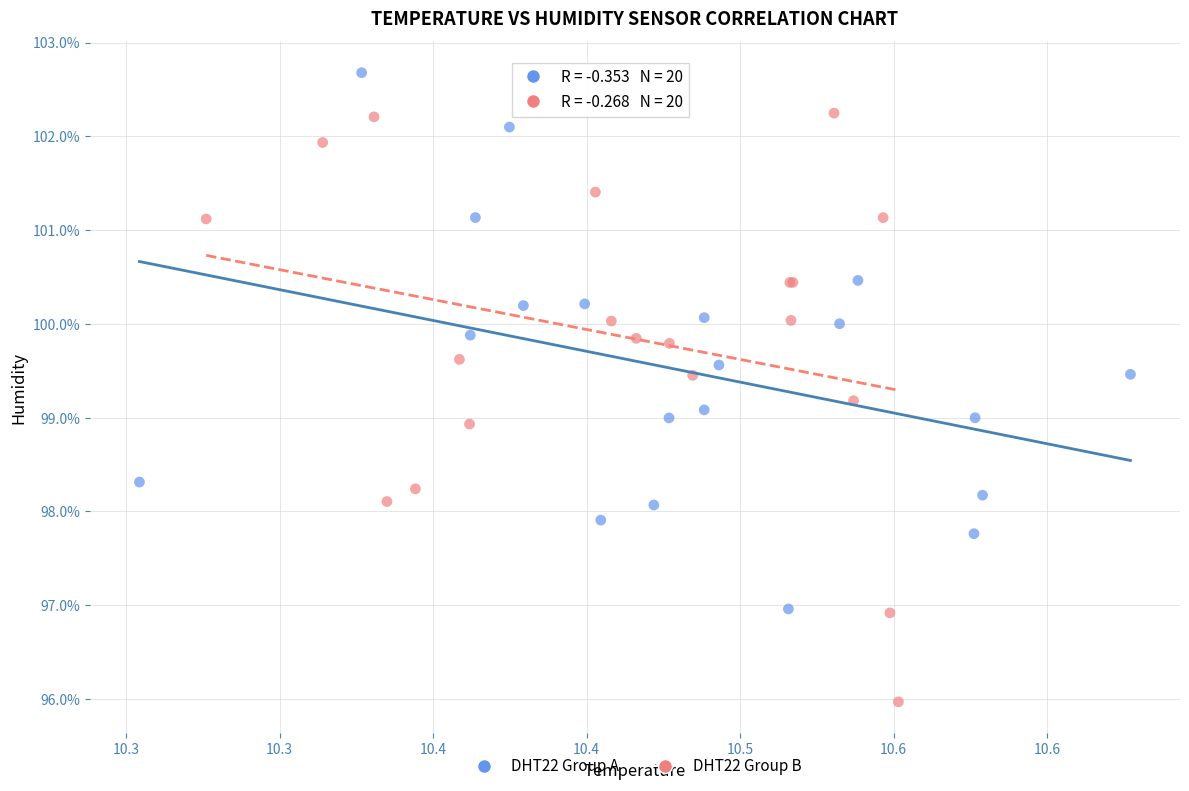

Which series reaches the maximum Y coordinate?

DHT22 Group A